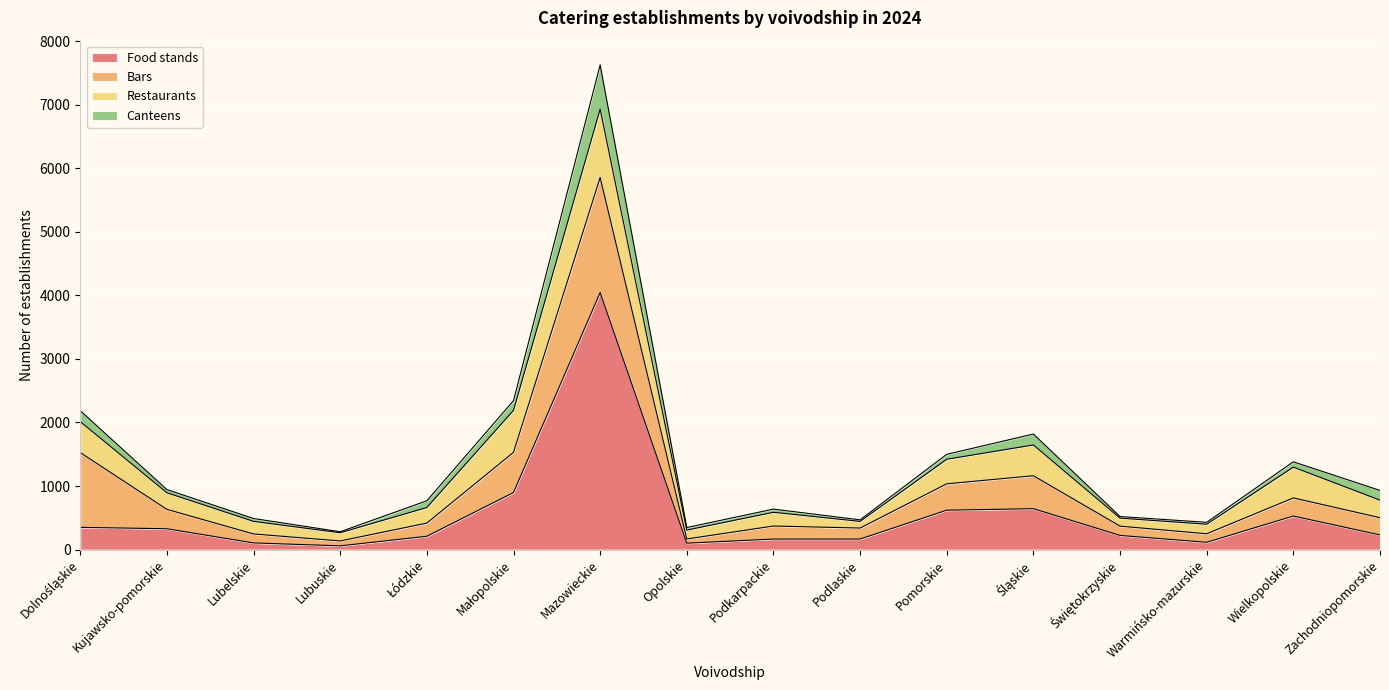

At which label does Bars first exceed 271?

Dolnośląskie